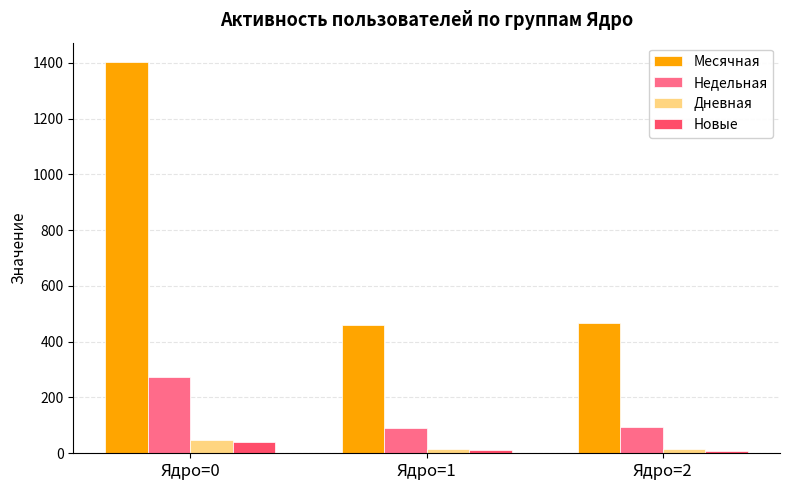

What is the difference between the Новые values at Ядро=0 and Ядро=1?

28